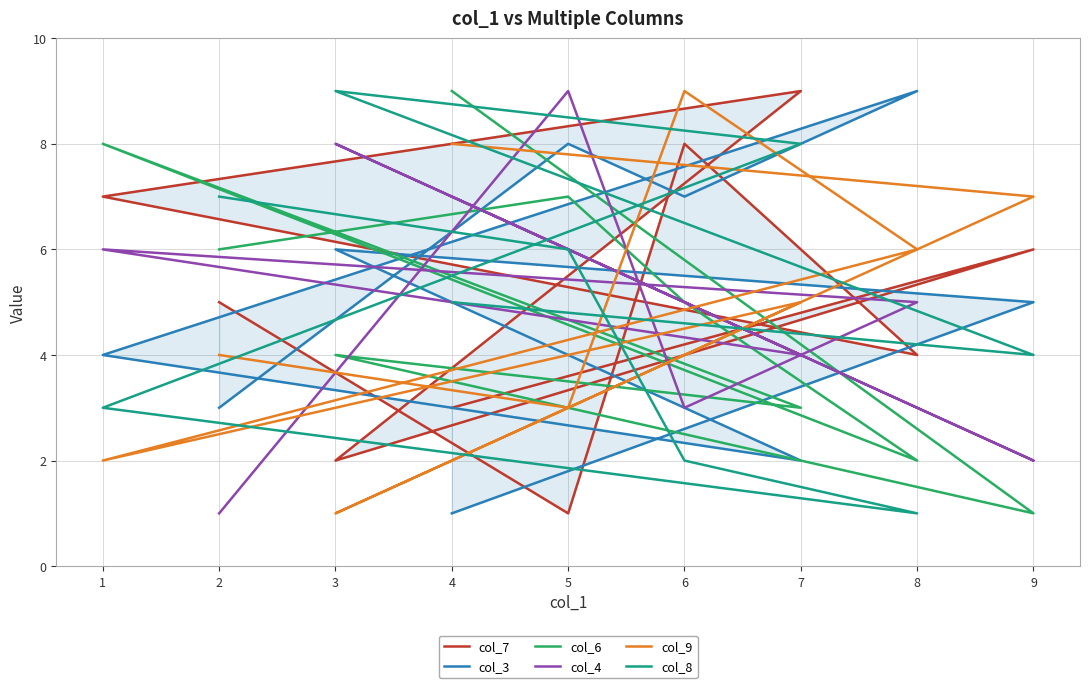

Between which two adjacent categories do col_6 and col_4 first intersect?

4 and 9